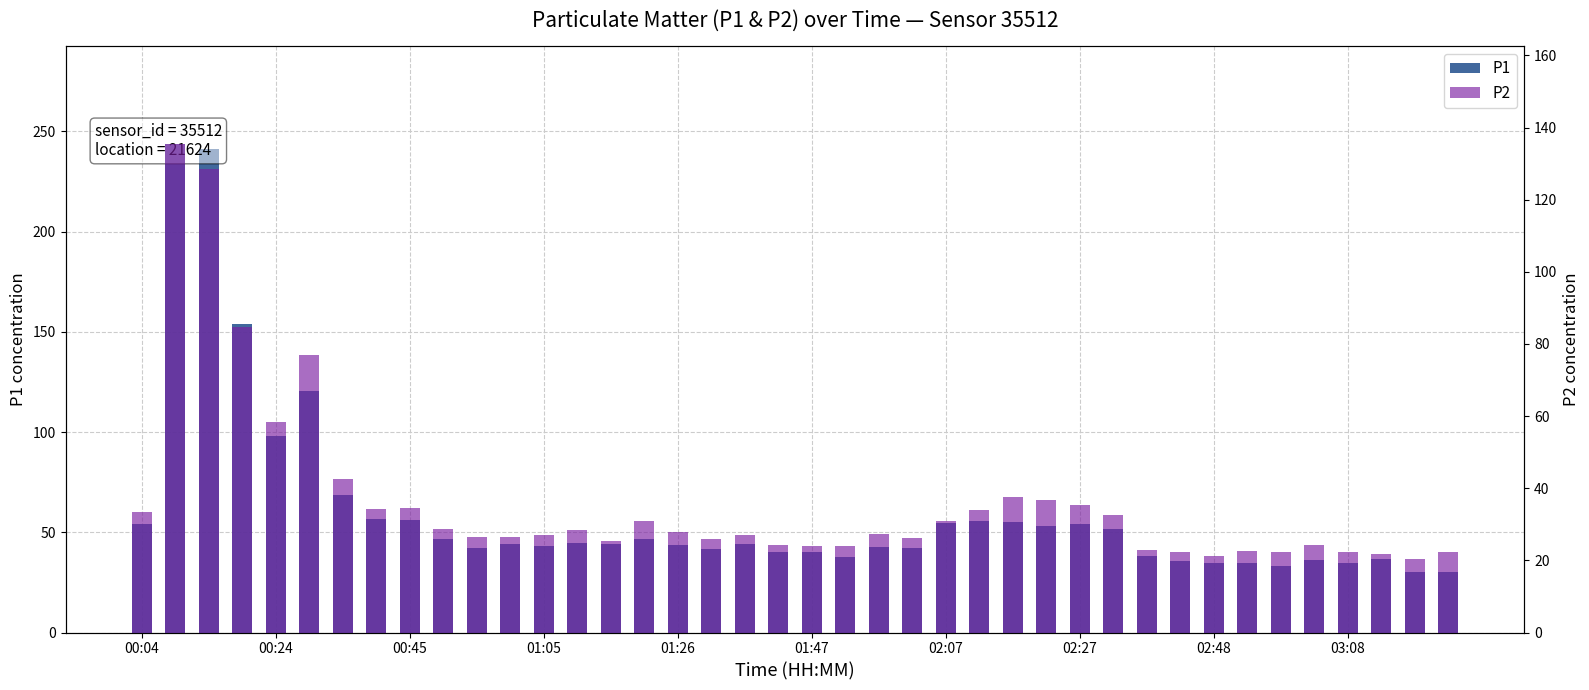

At how many categories does at least one series exceed 51?

15